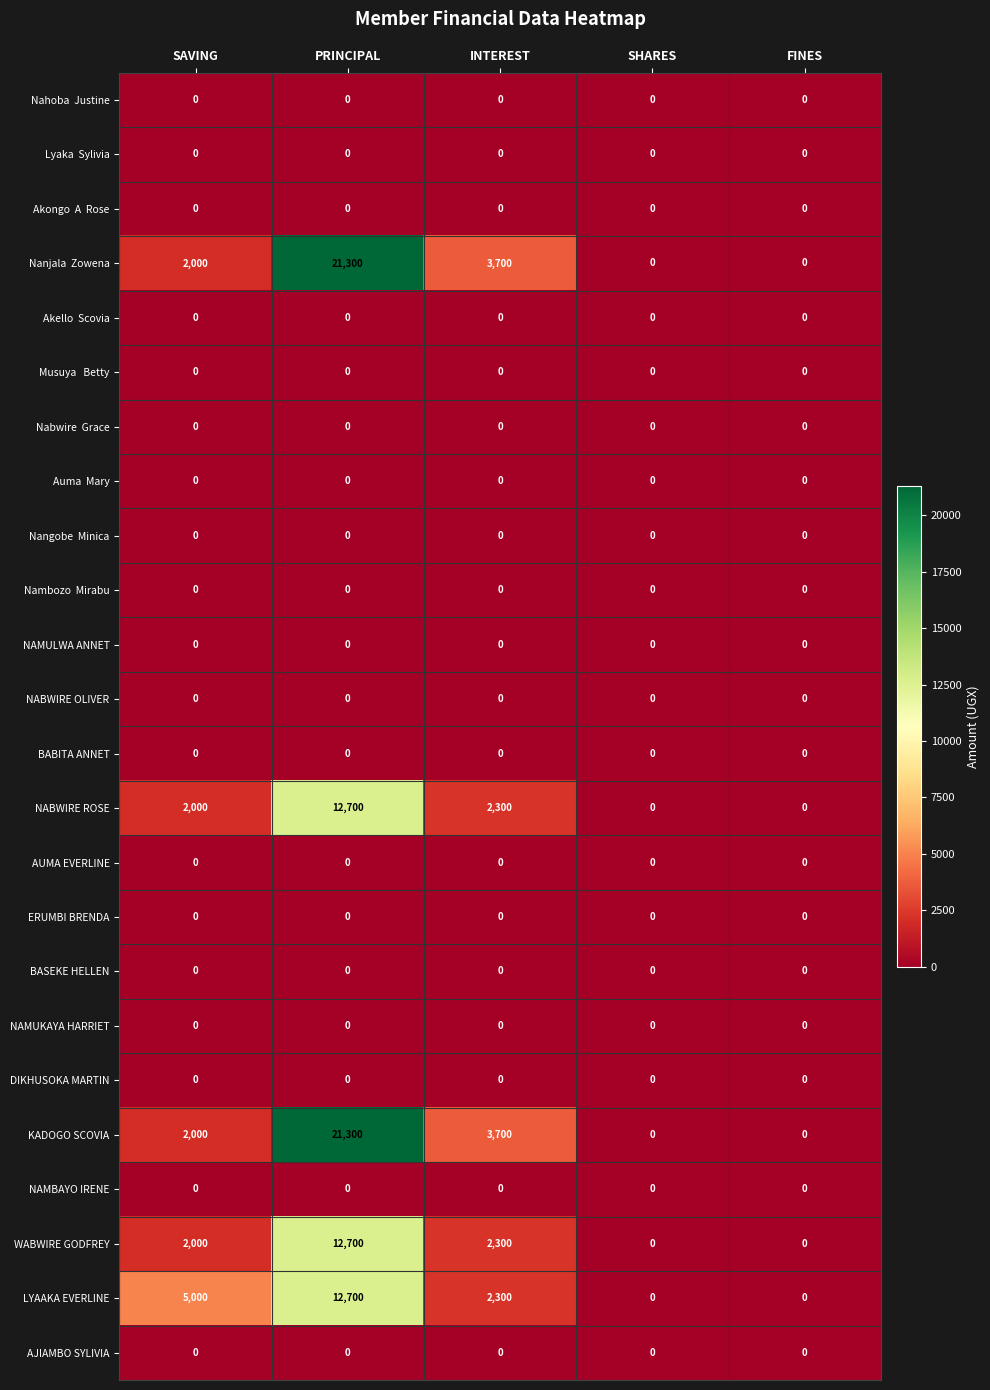

How many data points does each series have?

5